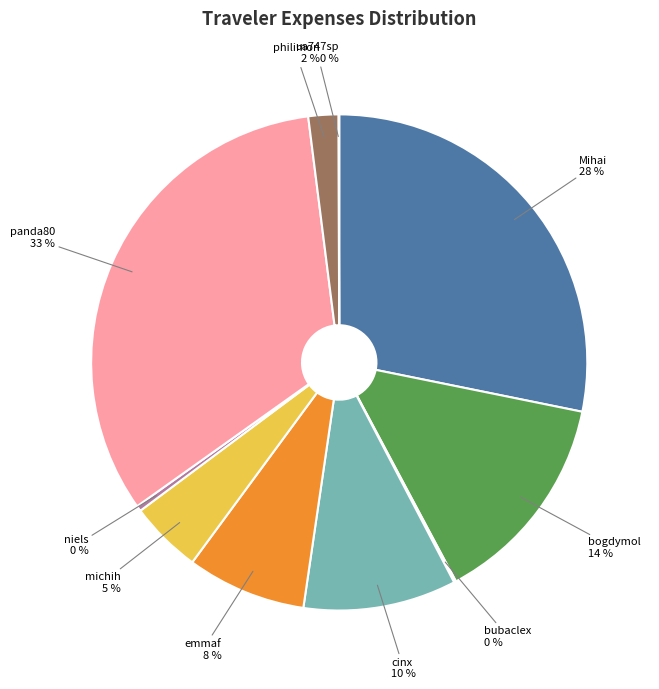

Combined, do emmaf and bogdymol account for over 50%?

No